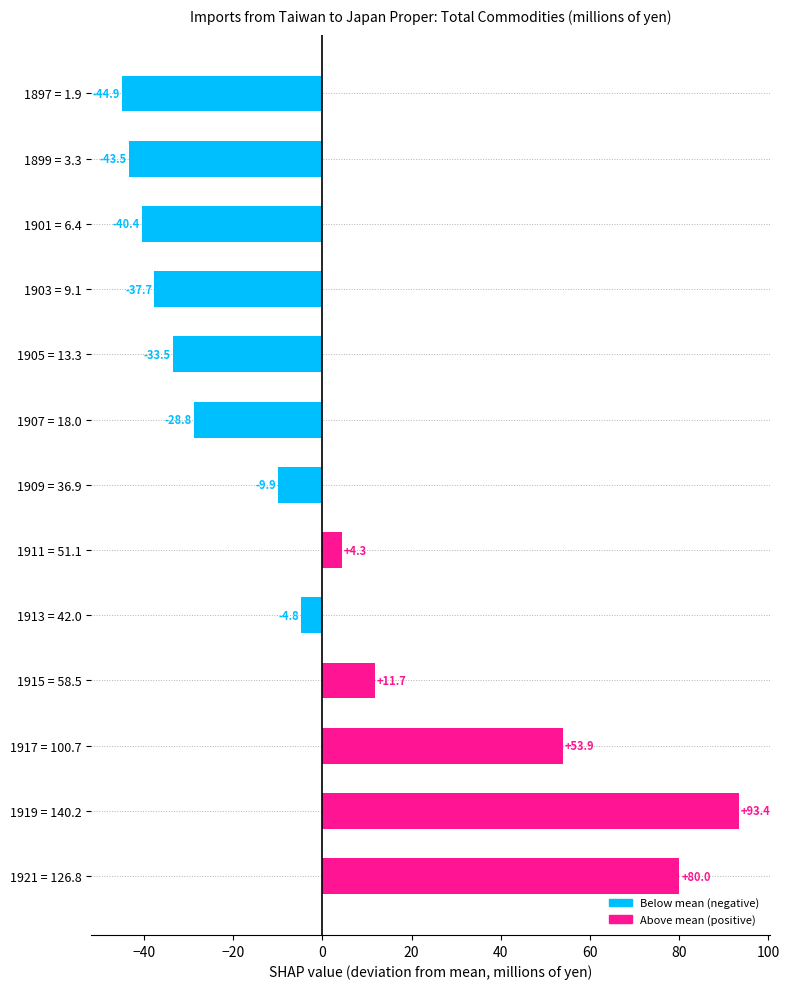

How many values are above zero?

5